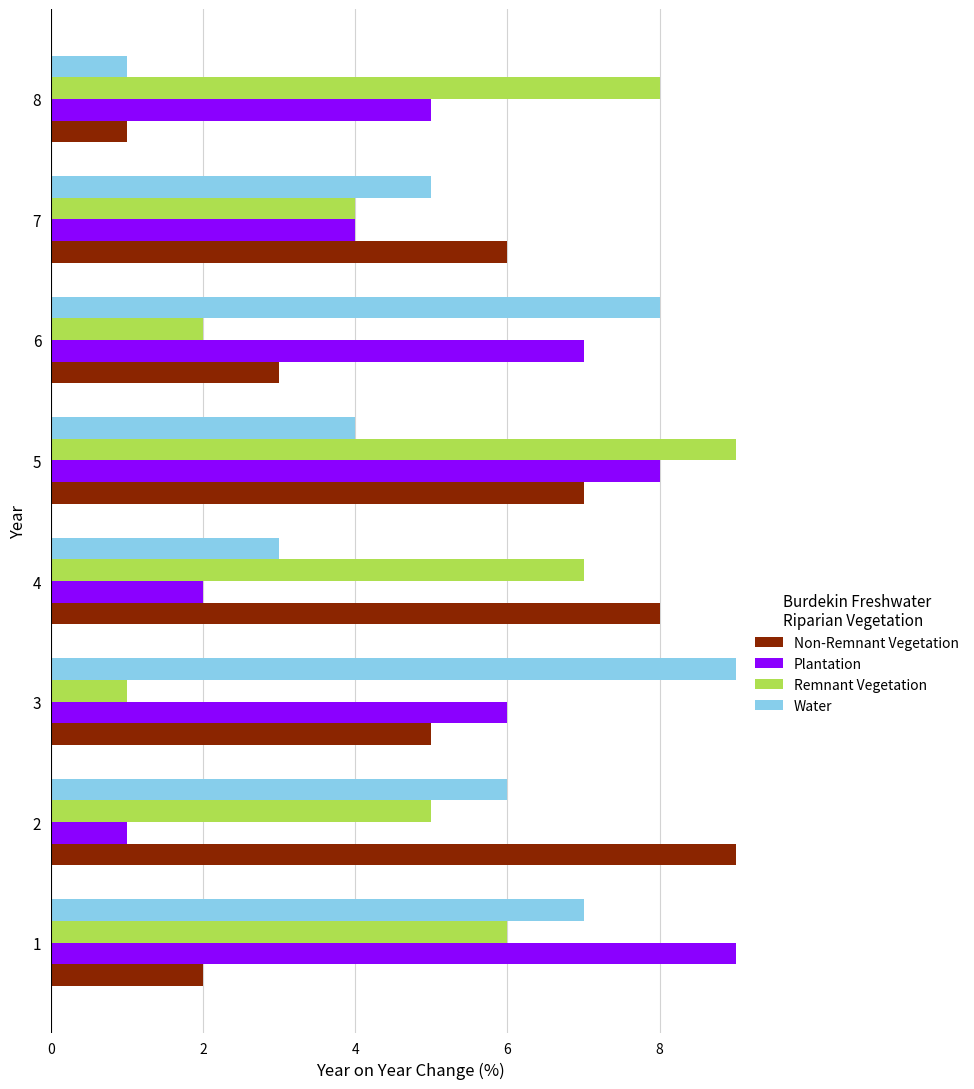

List the labels in order of Non-Remnant Vegetation value, smallest first.

8, 1, 6, 3, 7, 5, 4, 2